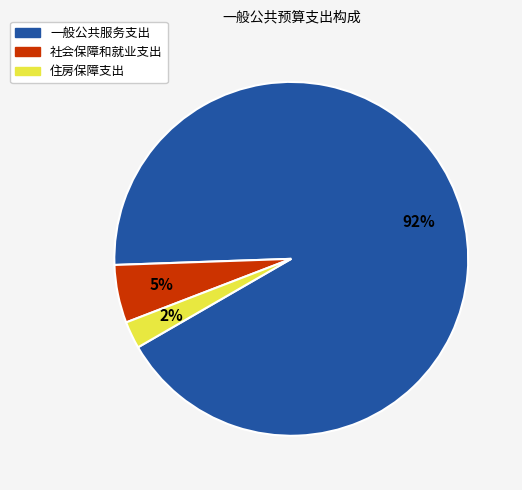

What percentage is the 住房保障支出 slice, to the nearest percent?

2%